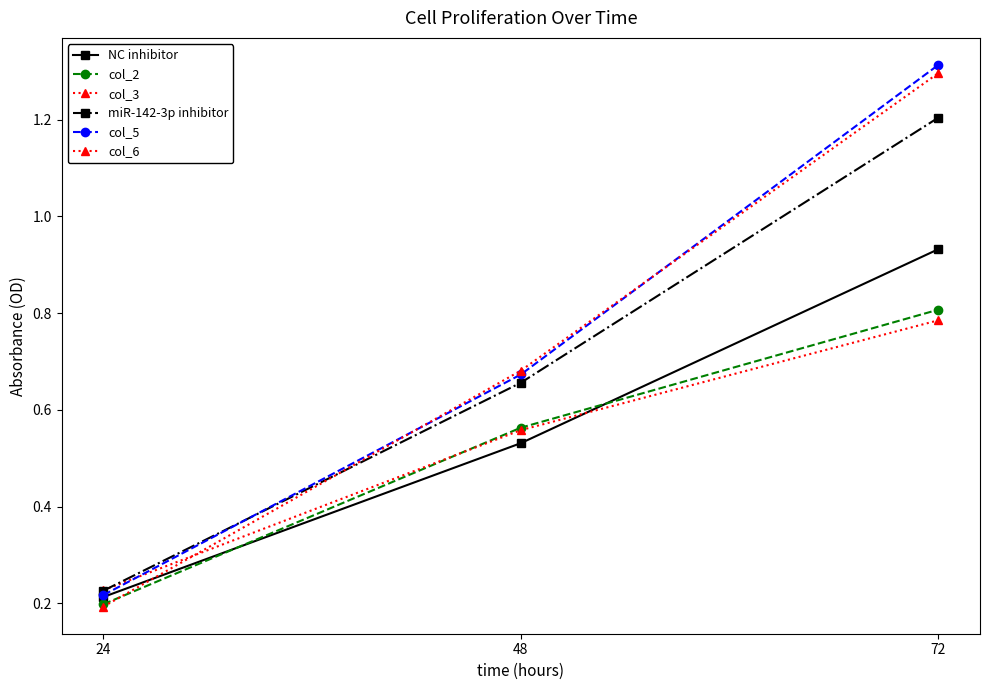

Is it true that col_3 equals 0.2 at 24?

True